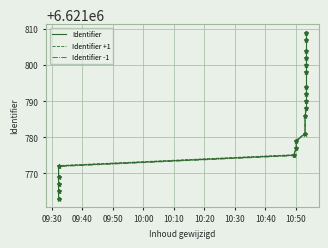

What are all the series names shown in the legend?

Identifier, Identifier +1, Identifier -1